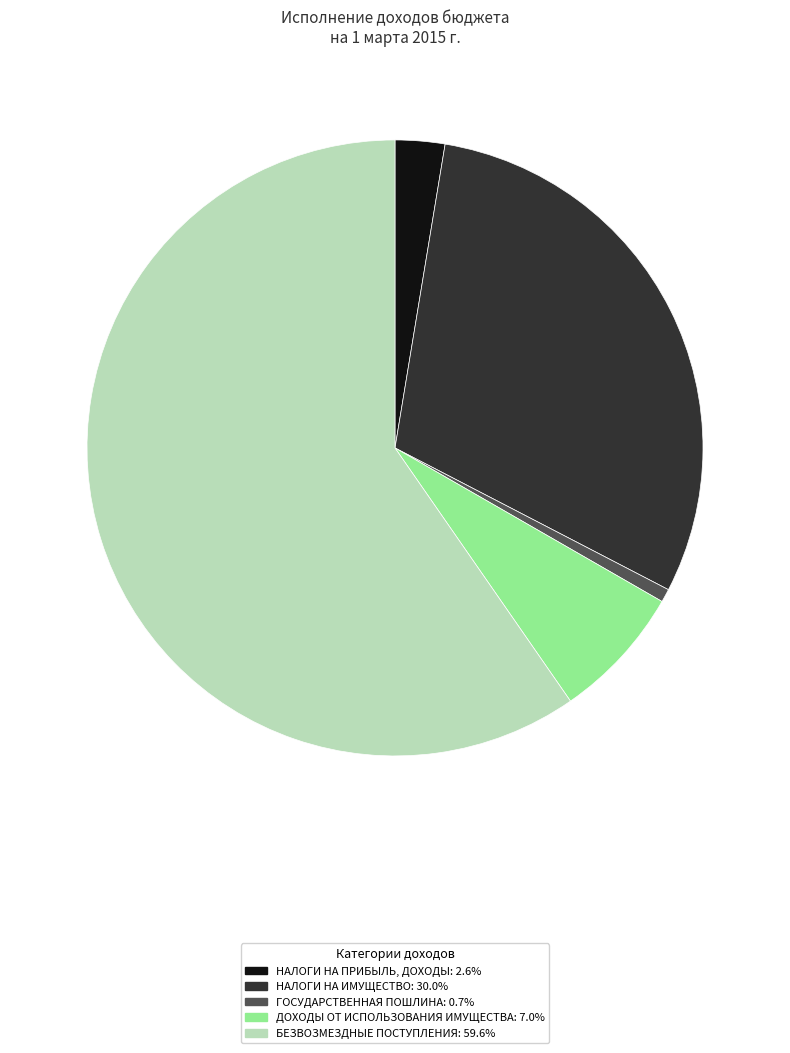

How many slices are in this pie chart?

5